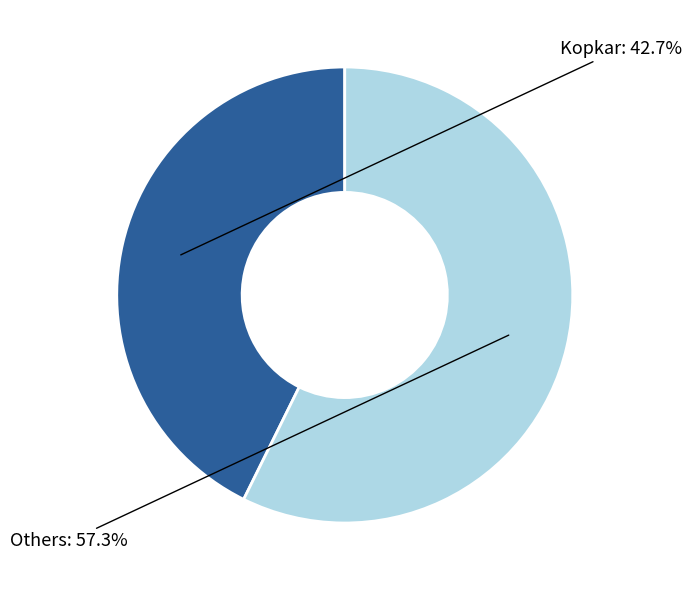

Does any single category account for the majority?

Yes